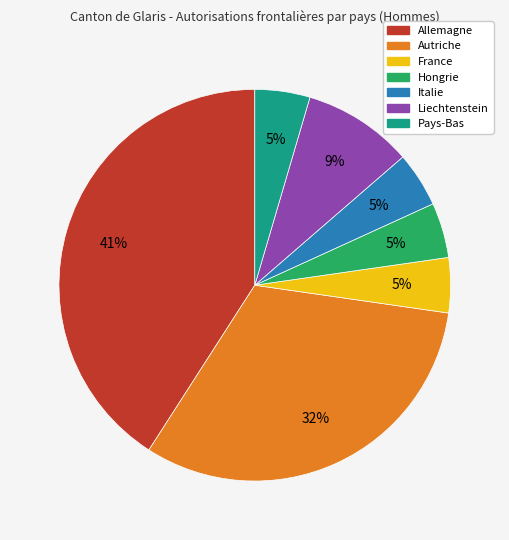

Approximately how many times larger is the value at France compared to Hongrie?

1.0